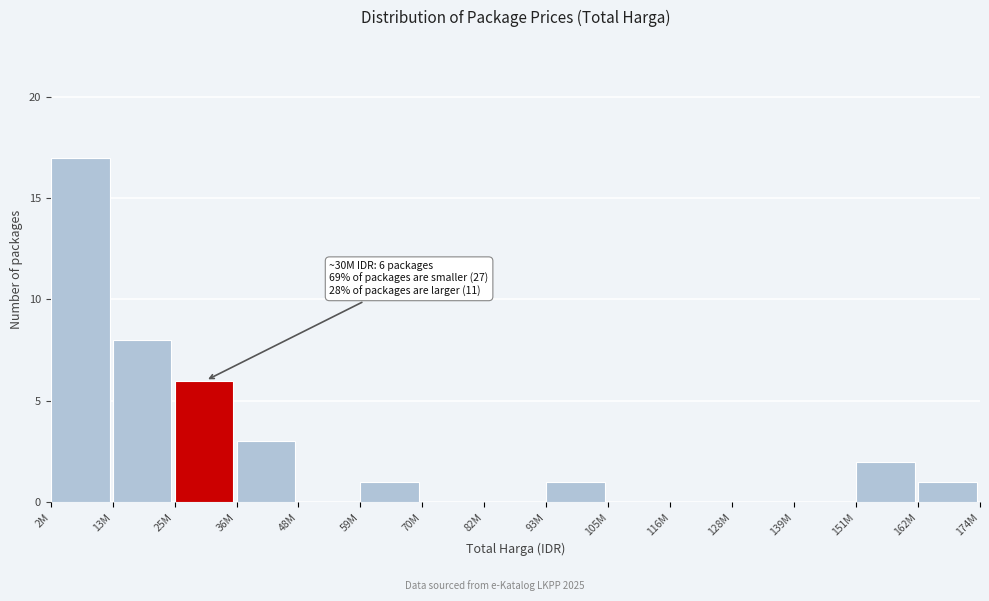

Reading left to right, extract all data points from this chart.

2M=17	13M=8	25M=6	36M=3	48M=0	59M=1	70M=0	82M=0	93M=1	105M=0	116M=0	128M=0	139M=0	151M=2	162M=1